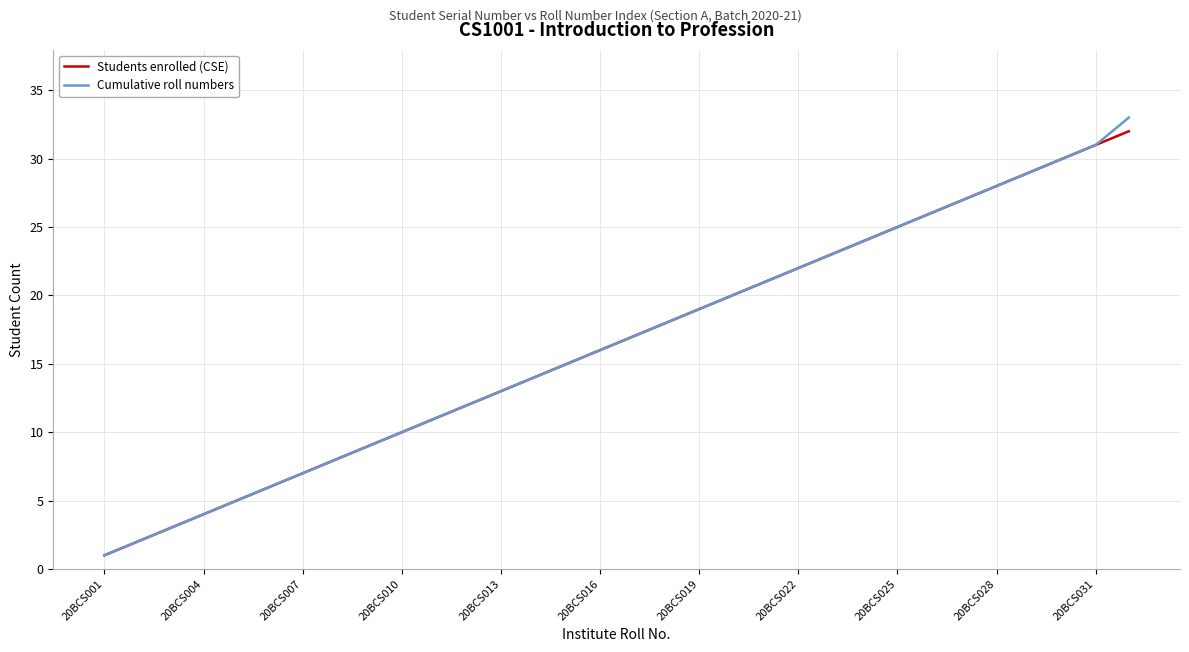

What is the minimum value for Cumulative roll numbers?

1